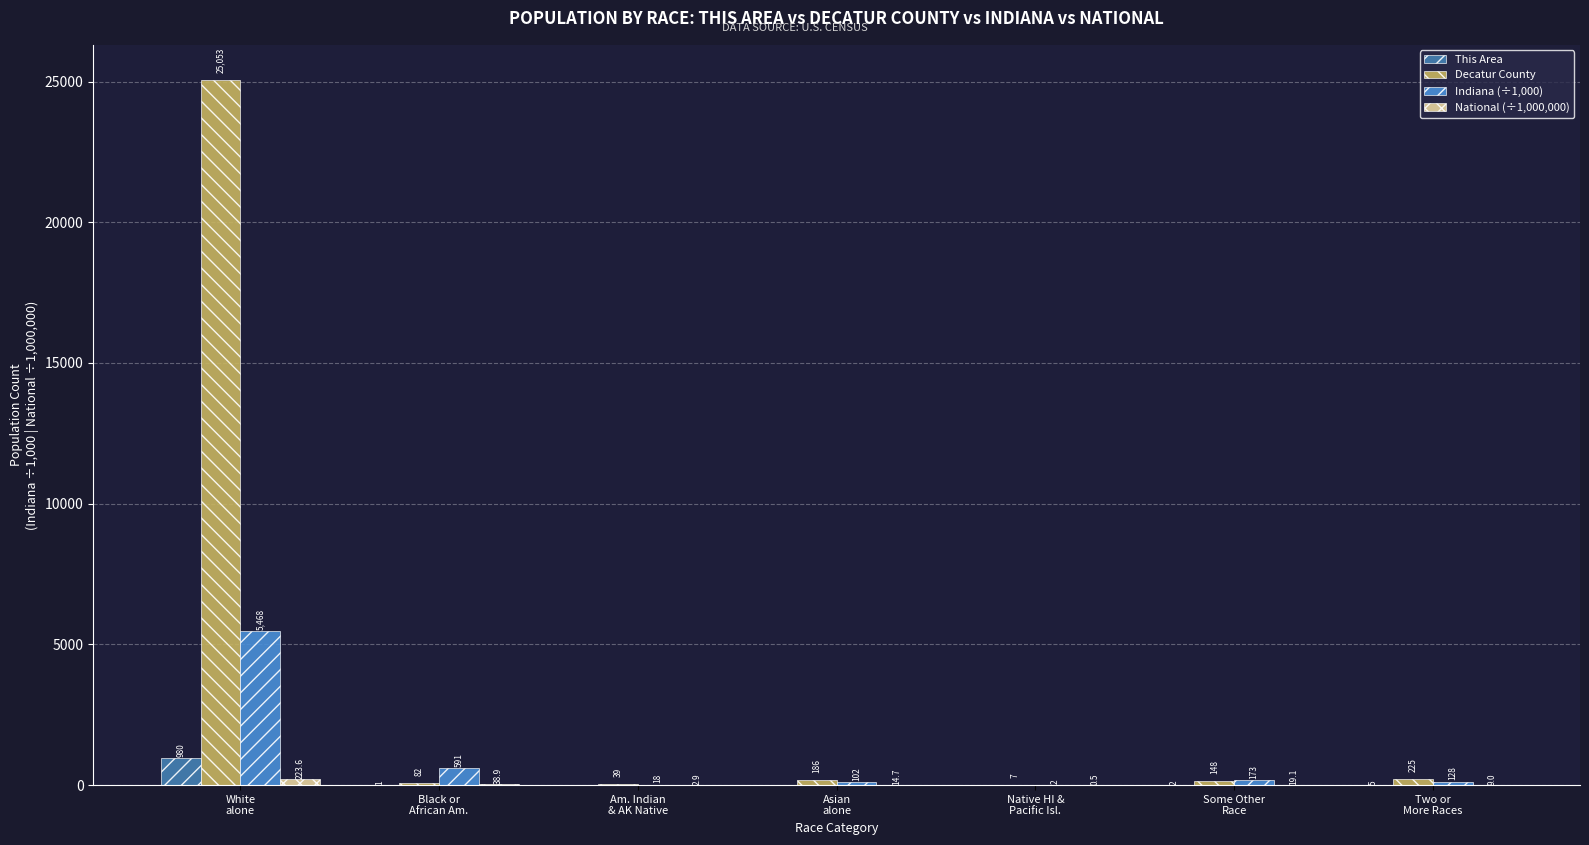

What is the average value of the This Area series?

141.1